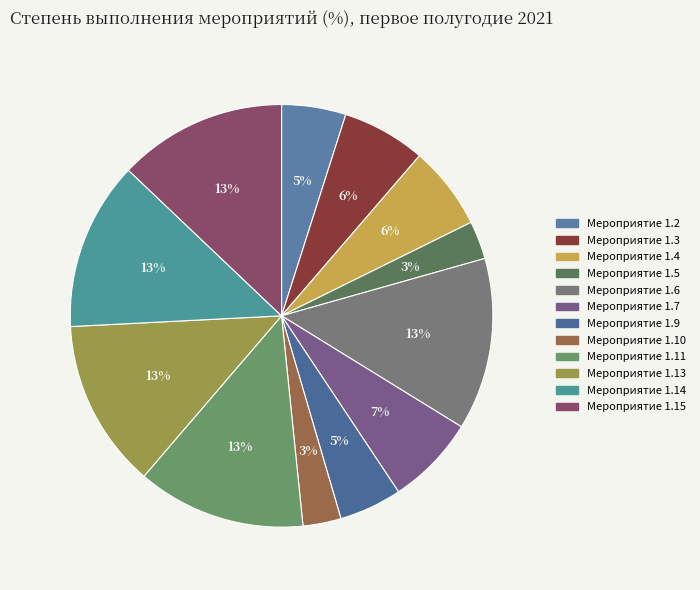

Count the number of slices in the pie.

12